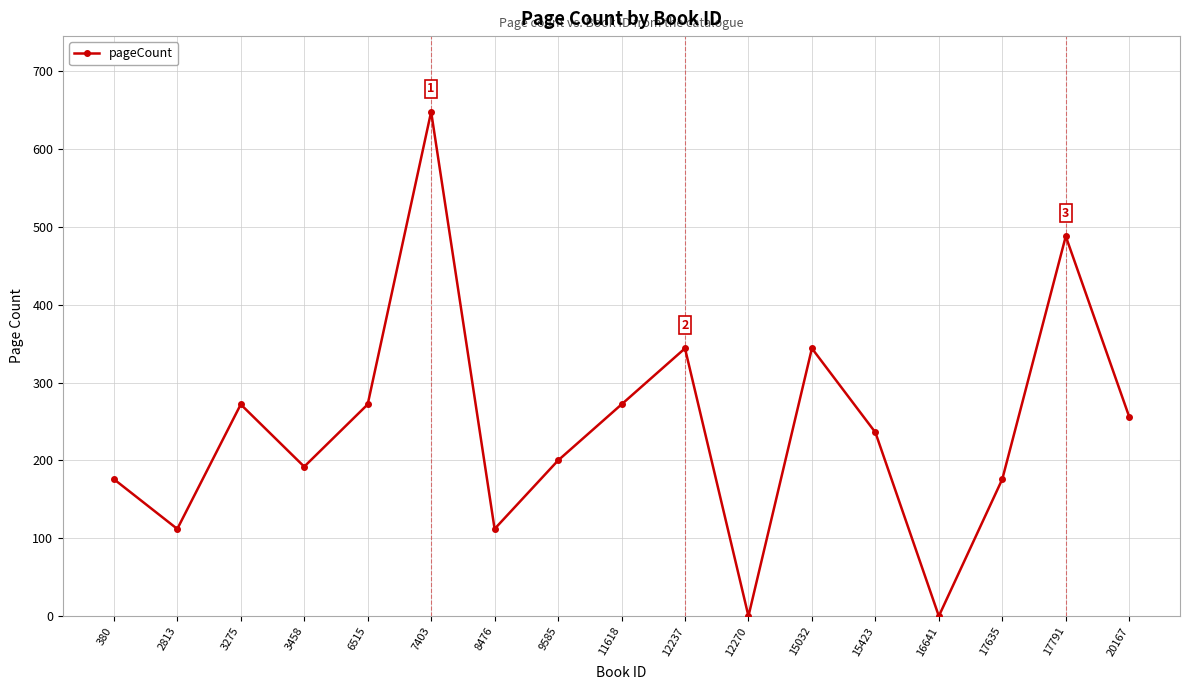

What is the sum of the values at 16641 and 3458?

192